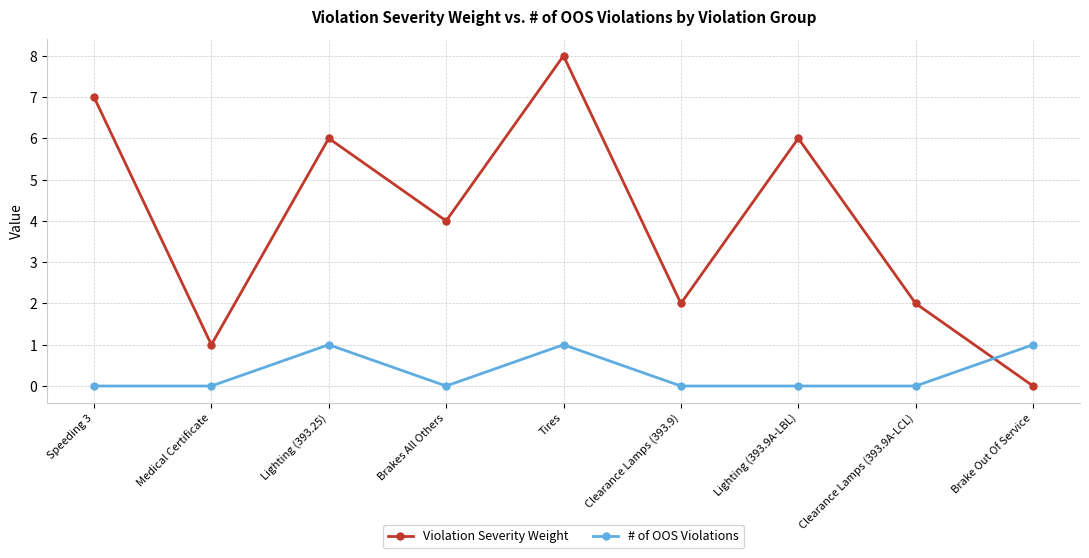

Which series ends up on top after the final intersection of # of OOS Violations and Violation Severity Weight?

# of OOS Violations